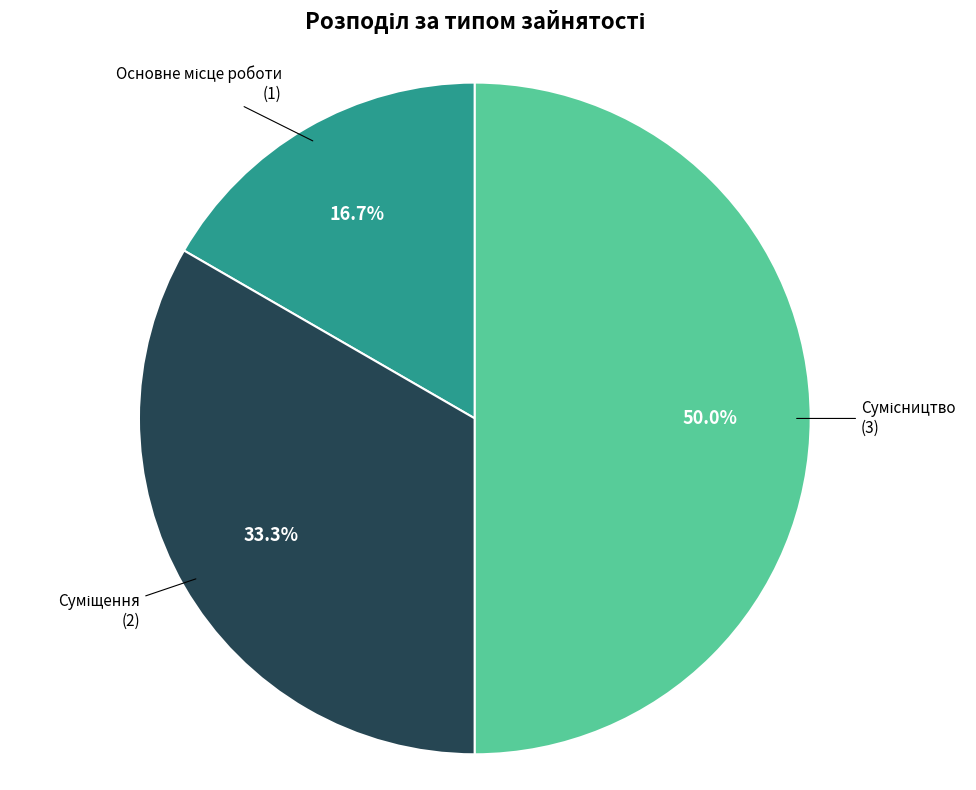

How many segments does this pie chart have?

3